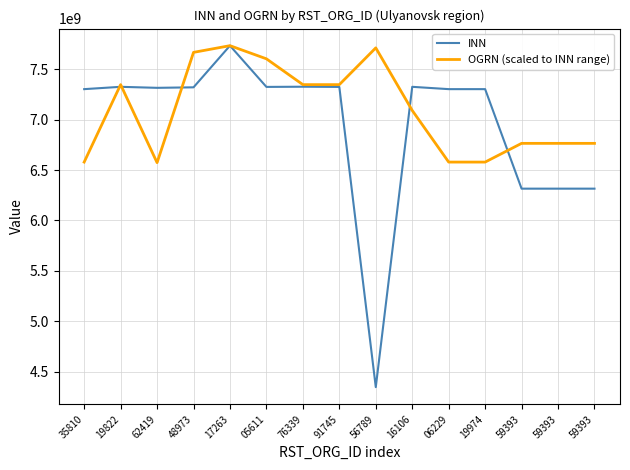

What is the label of the 11th point from the left?

06229